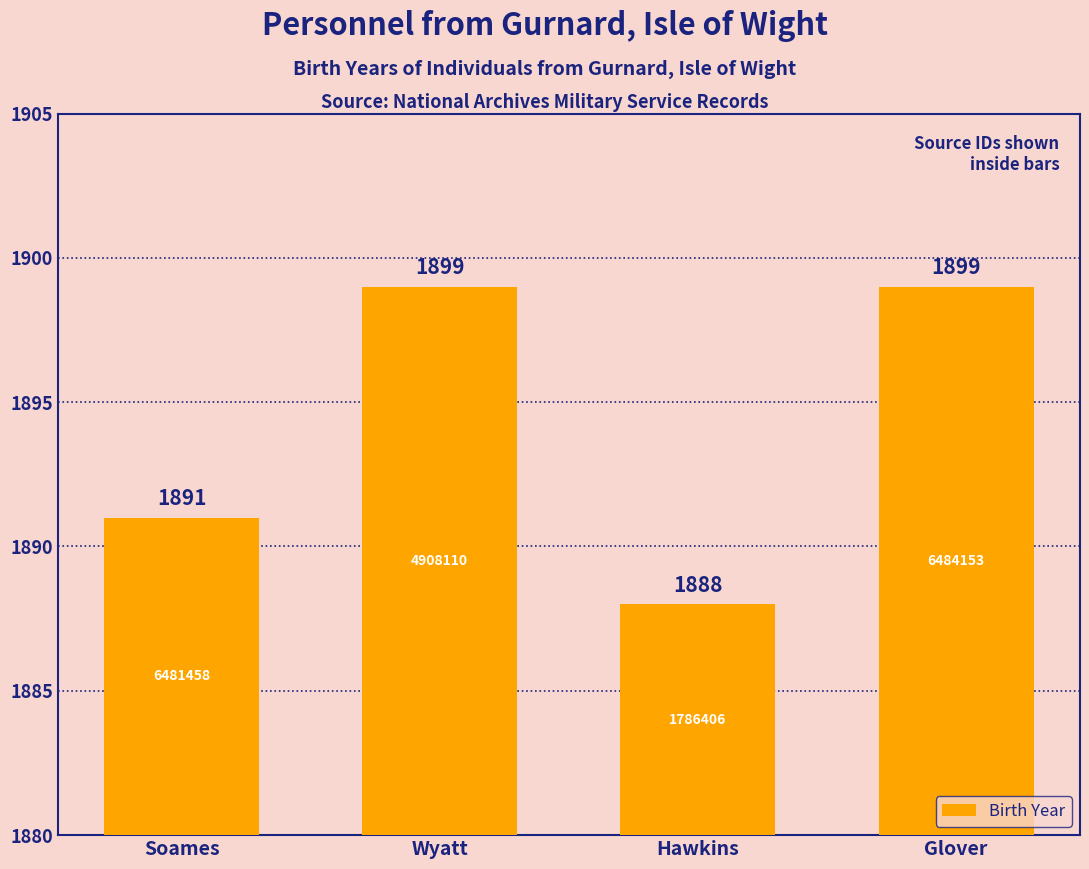

Where is the data nearest to the value 1893?

Soames